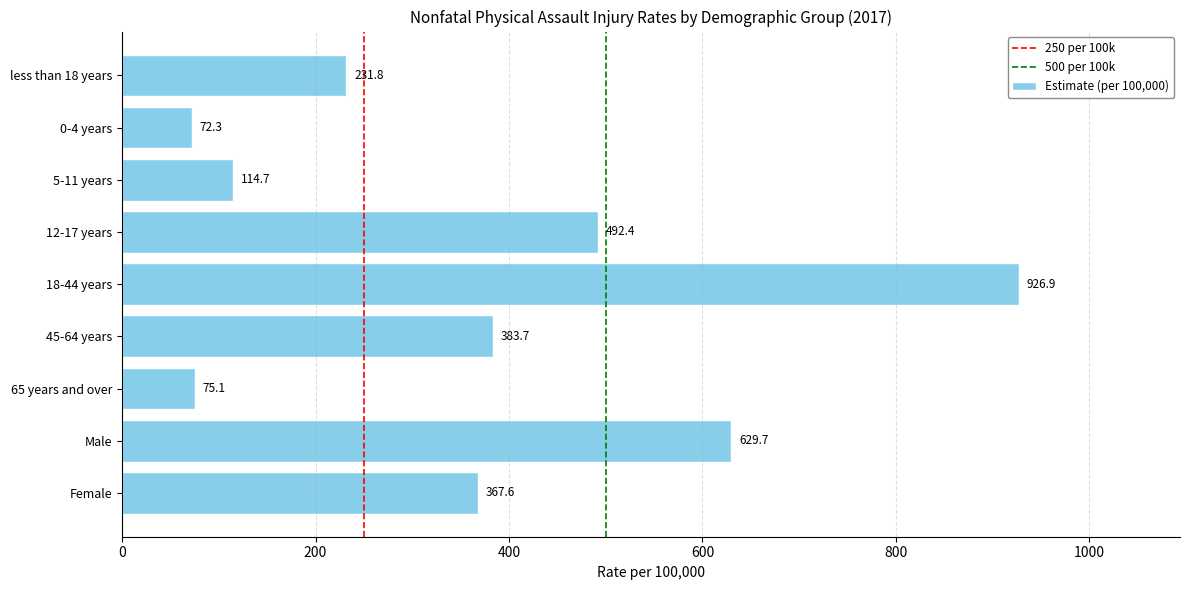

Reading top to bottom, extract all data points from this chart.

231.8	72.3	114.7	492.4	926.9	383.7	75.1	629.7	367.6